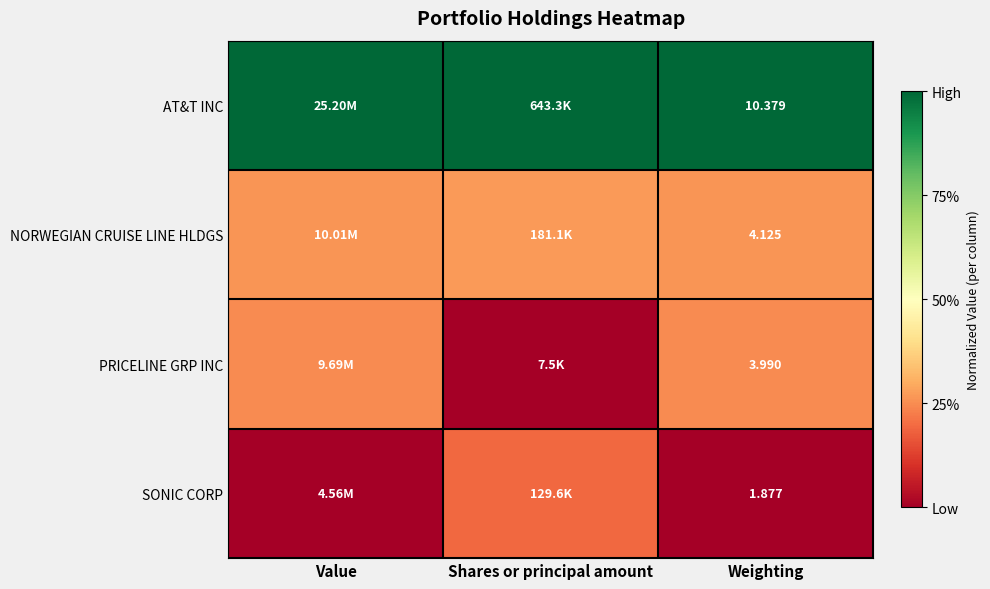

Which category has the lowest value in the SONIC CORP series?

Value